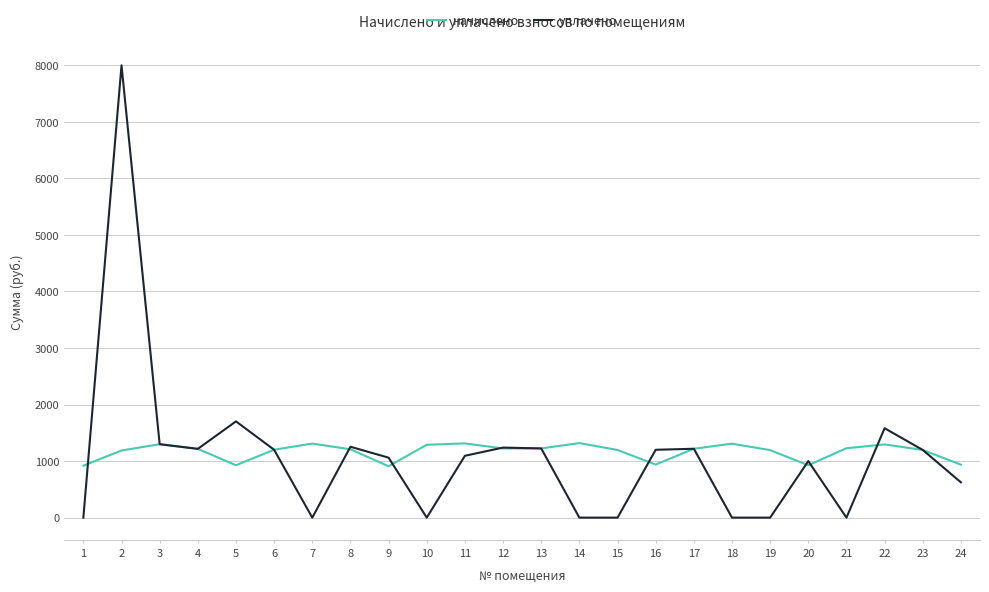

What is the spread (max minus min) of values at 5?

776.0